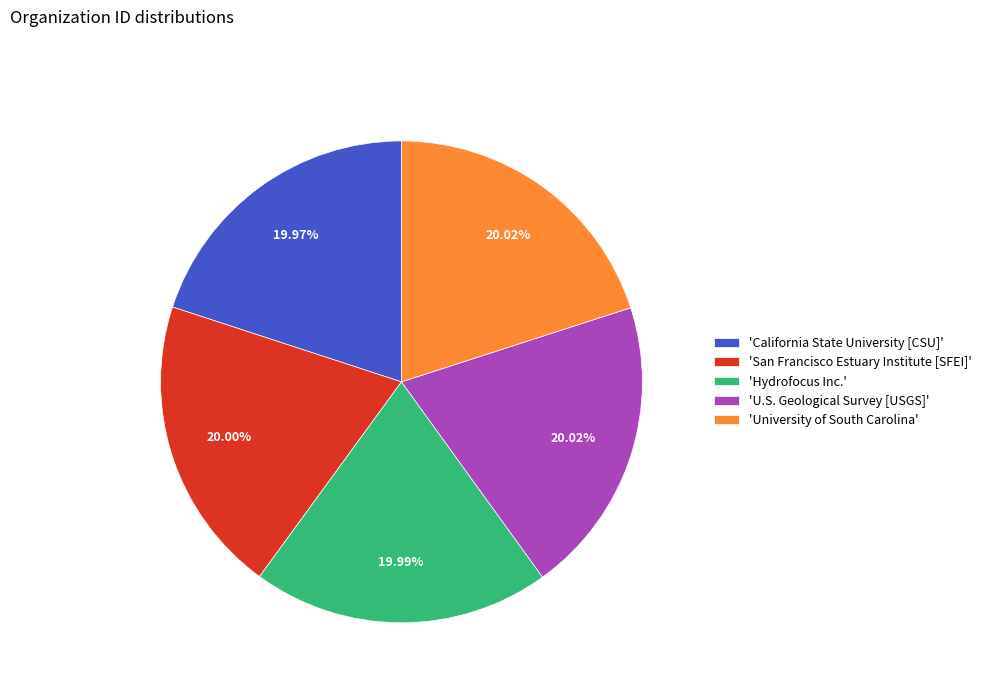

How many segments does this pie chart have?

5